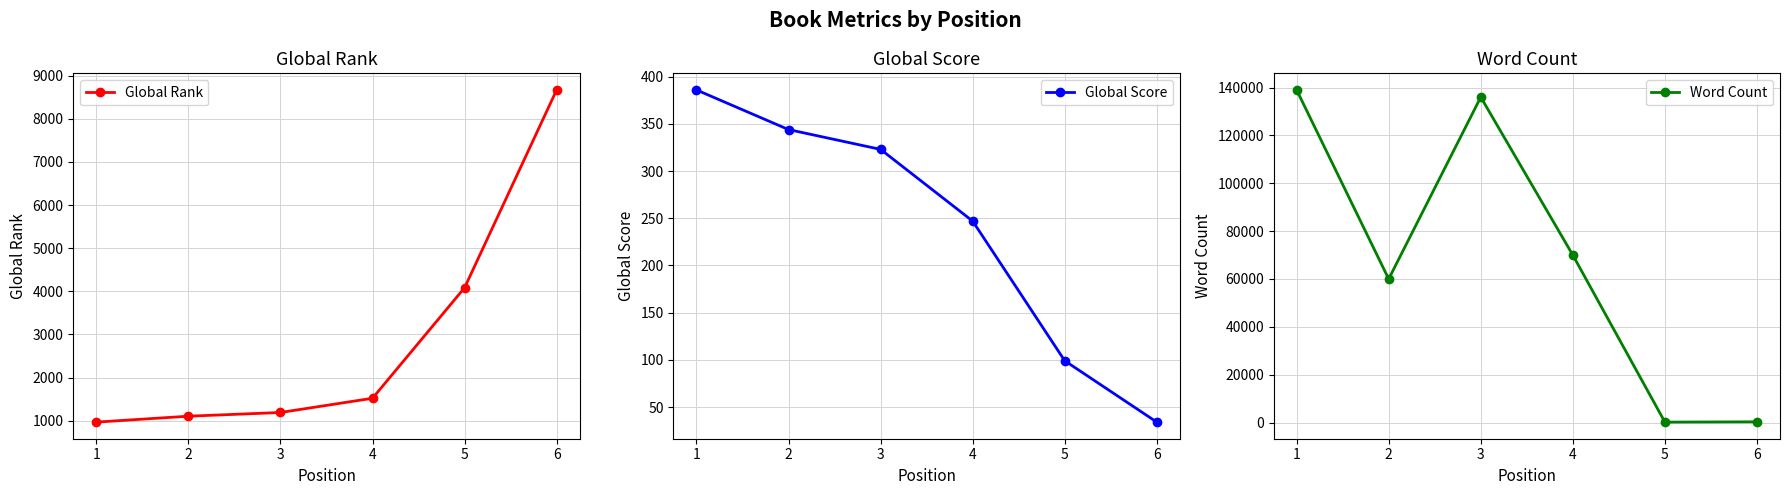

What is the sum of the Global Score values at 4 and 1?

633